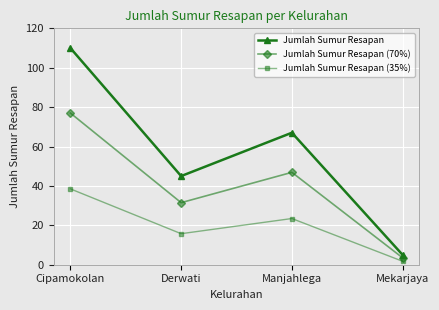

Where is the first local maximum for Jumlah Sumur Resapan (70%)?

Manjahlega